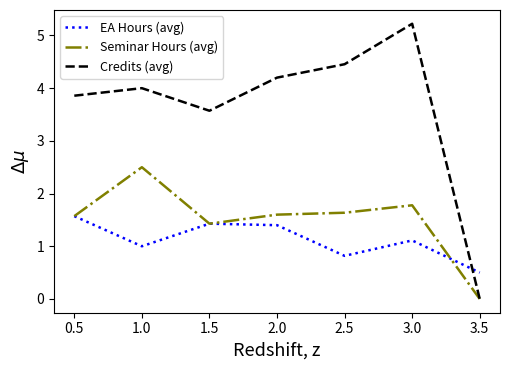

At which category does the chart reach its peak across all series?

3.0